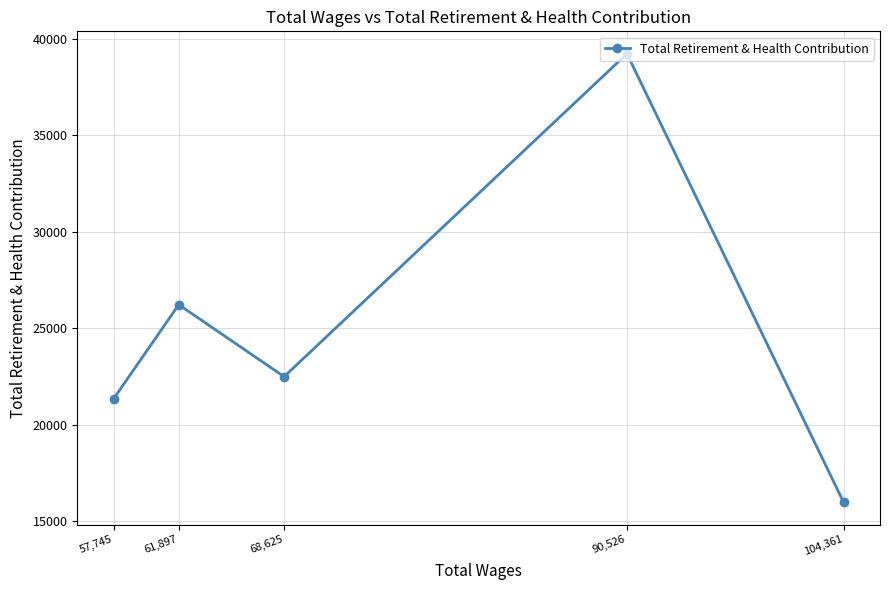

How many data points are less than 22496?

2